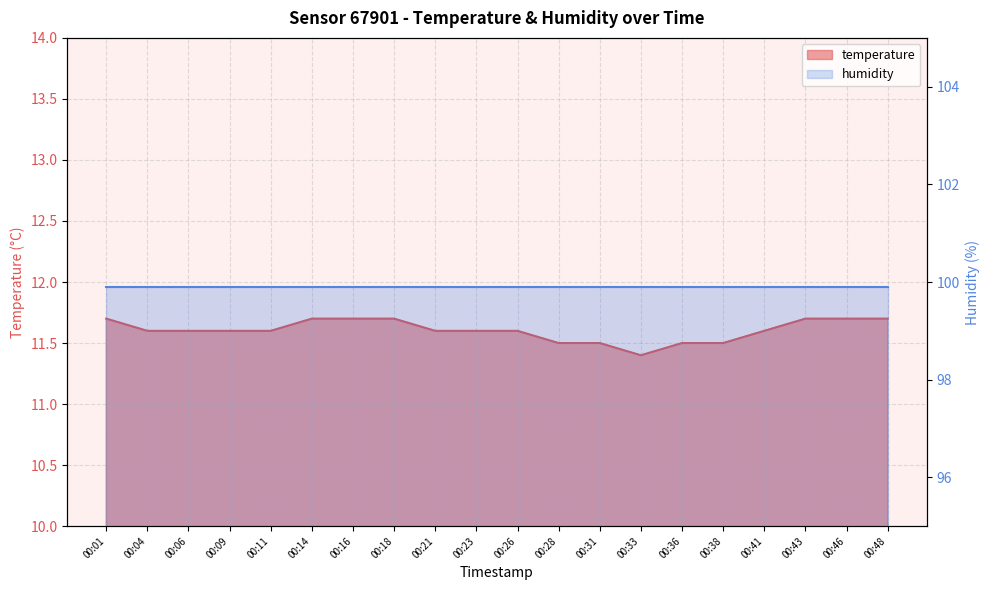

At which label is the value closest to 11?

00:33